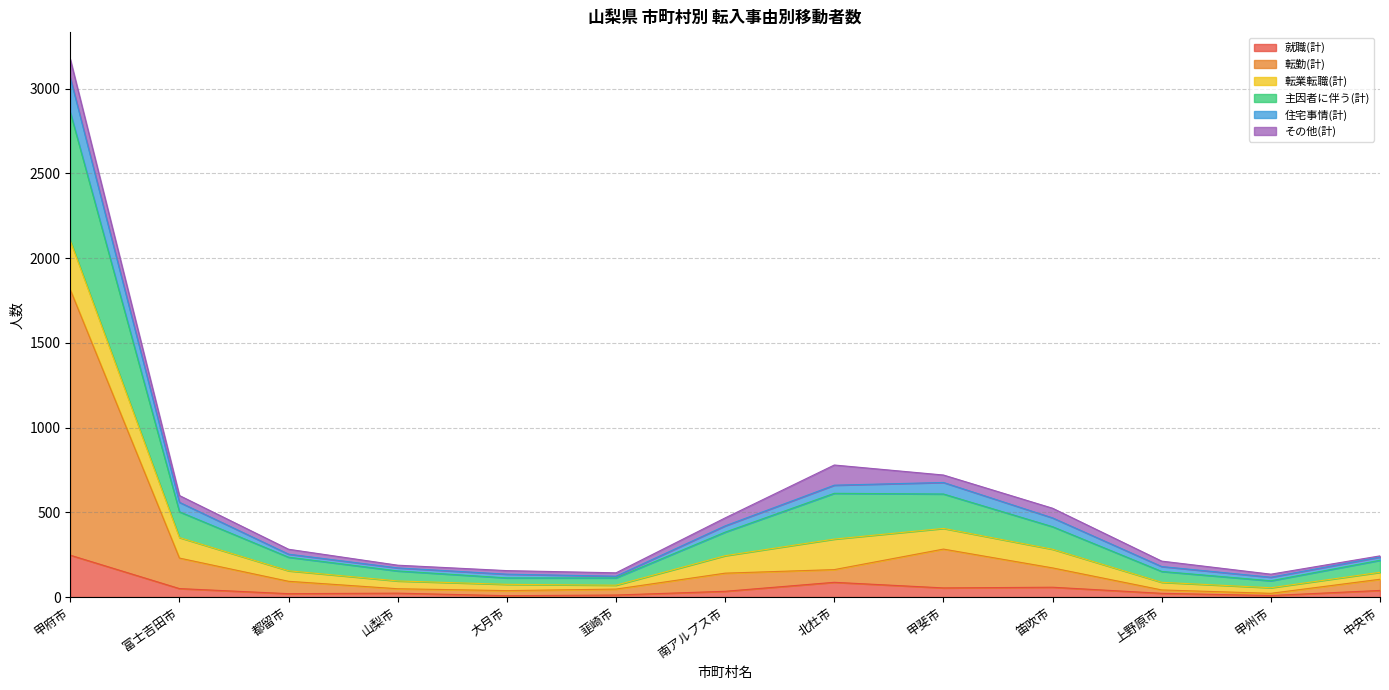

Which has a higher value, 笛吹市 or 韮崎市?

笛吹市